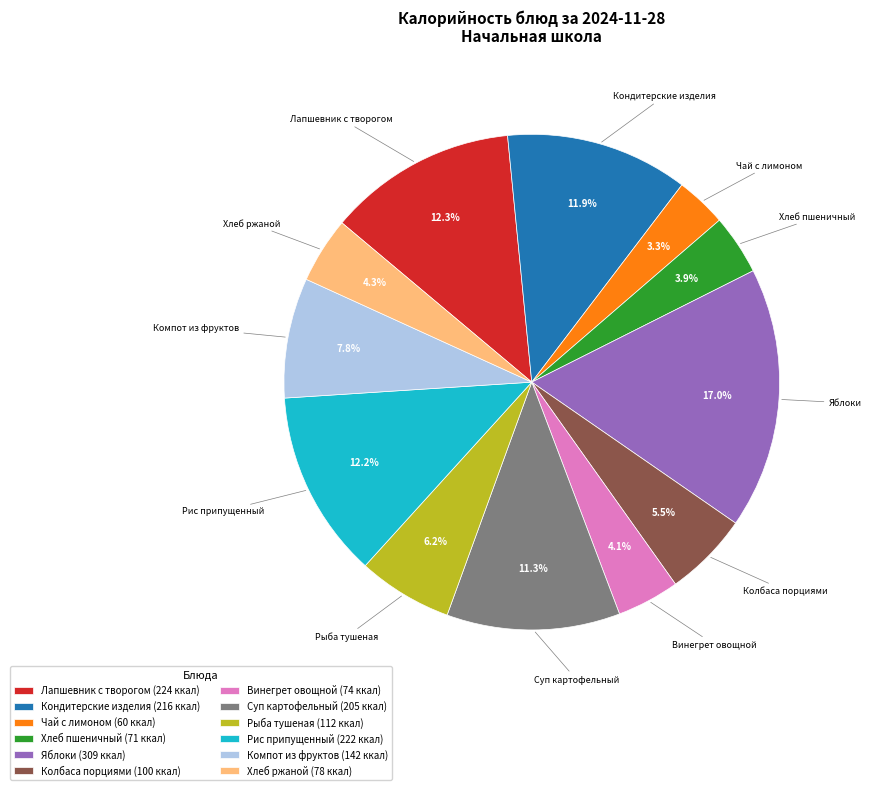

Does Хлеб пшеничный account for over 50% of the chart?

No